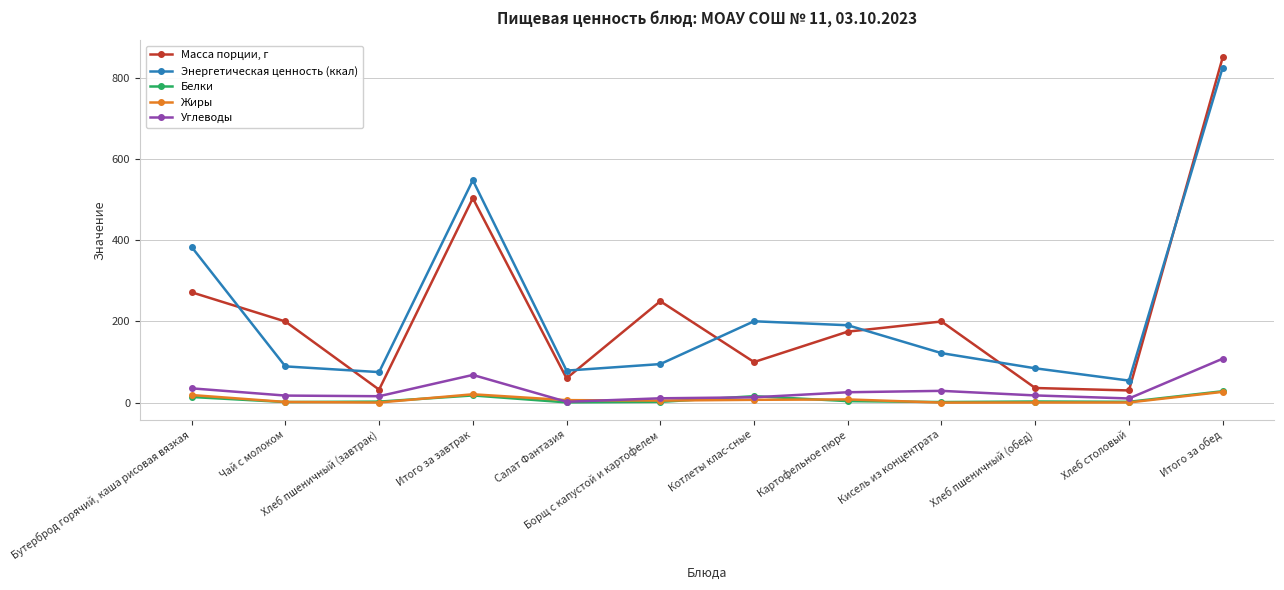

The value of Углеводы at Хлеб пшеничный (обед) is 17.7. True or false?

True